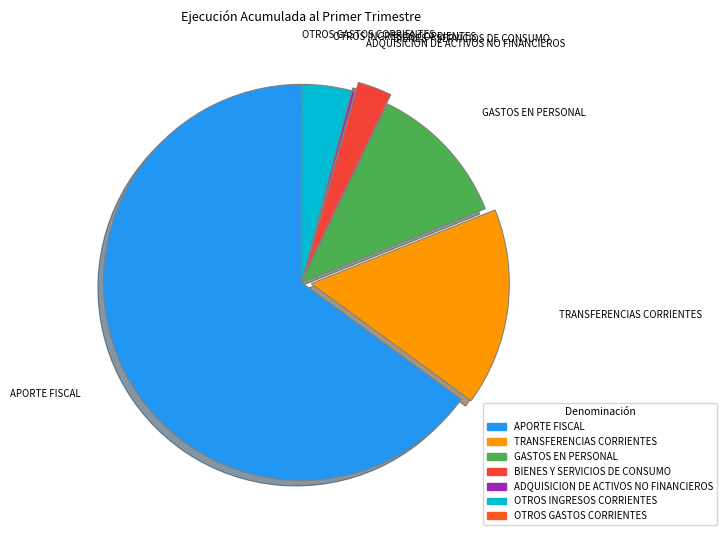

Does APORTE FISCAL represent more than half of the total?

Yes